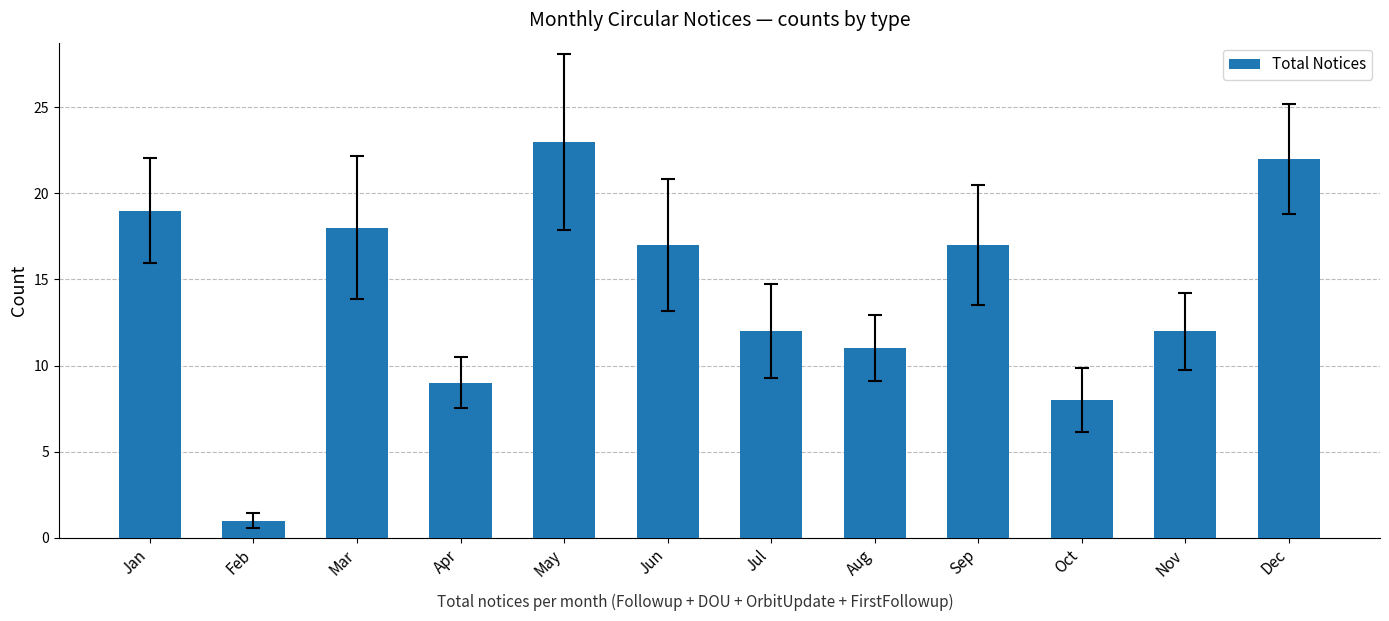

Reading left to right, what are all the values shown in this chart?

Jan=19	Feb=1	Mar=18	Apr=9	May=23	Jun=17	Jul=12	Aug=11	Sep=17	Oct=8	Nov=12	Dec=22